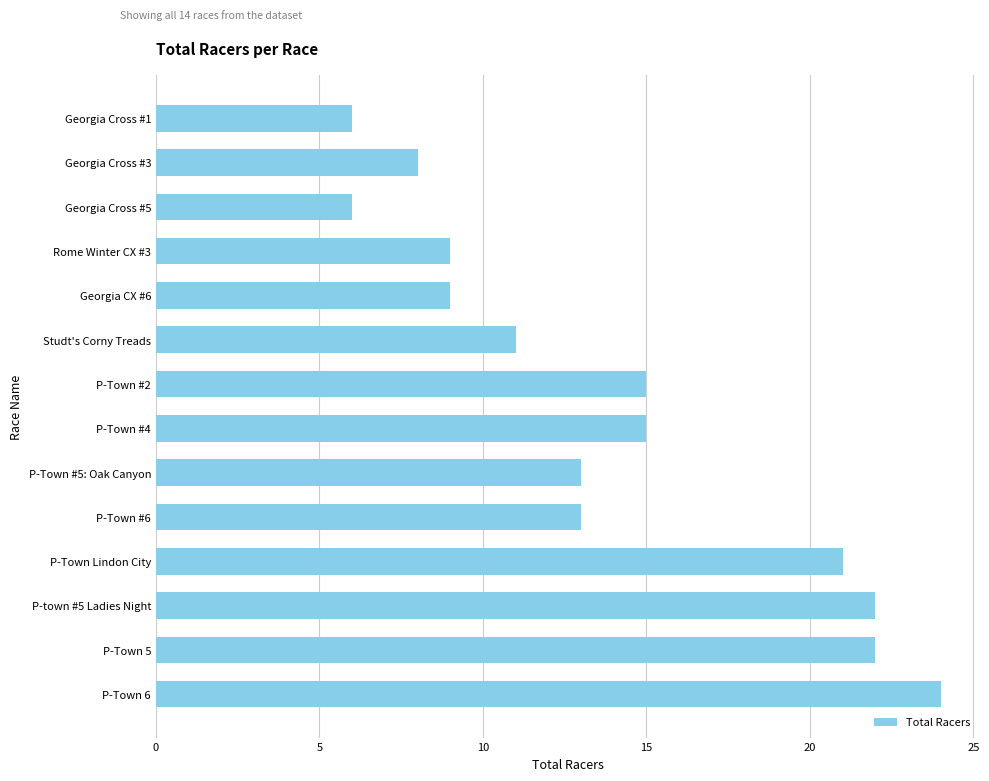

What is the sum of all values?

194